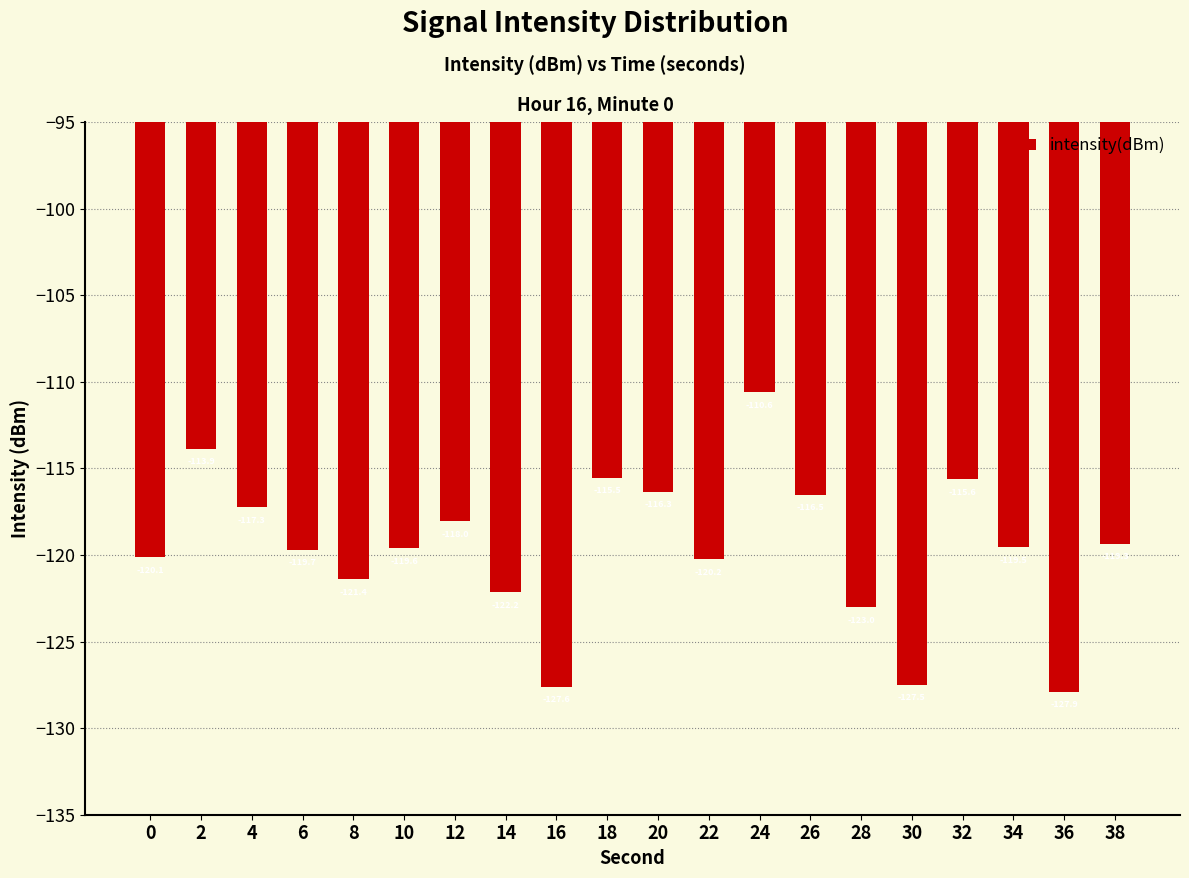

Count the number of categories in the chart.

20